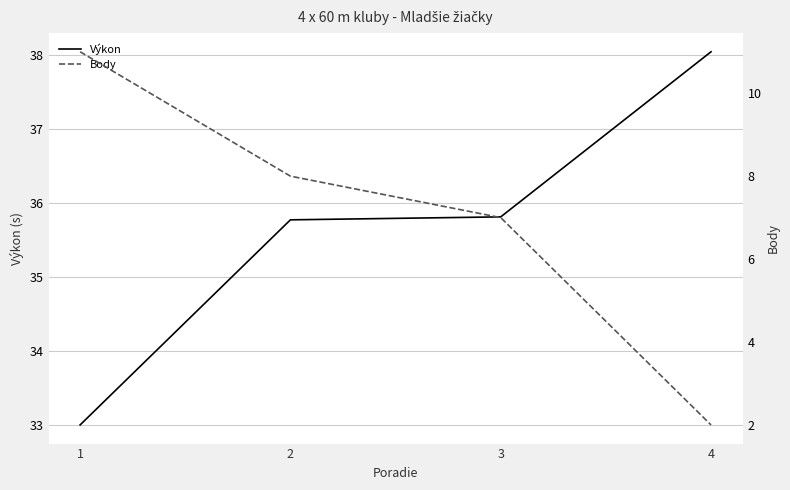

How many lines are shown in the chart?

2